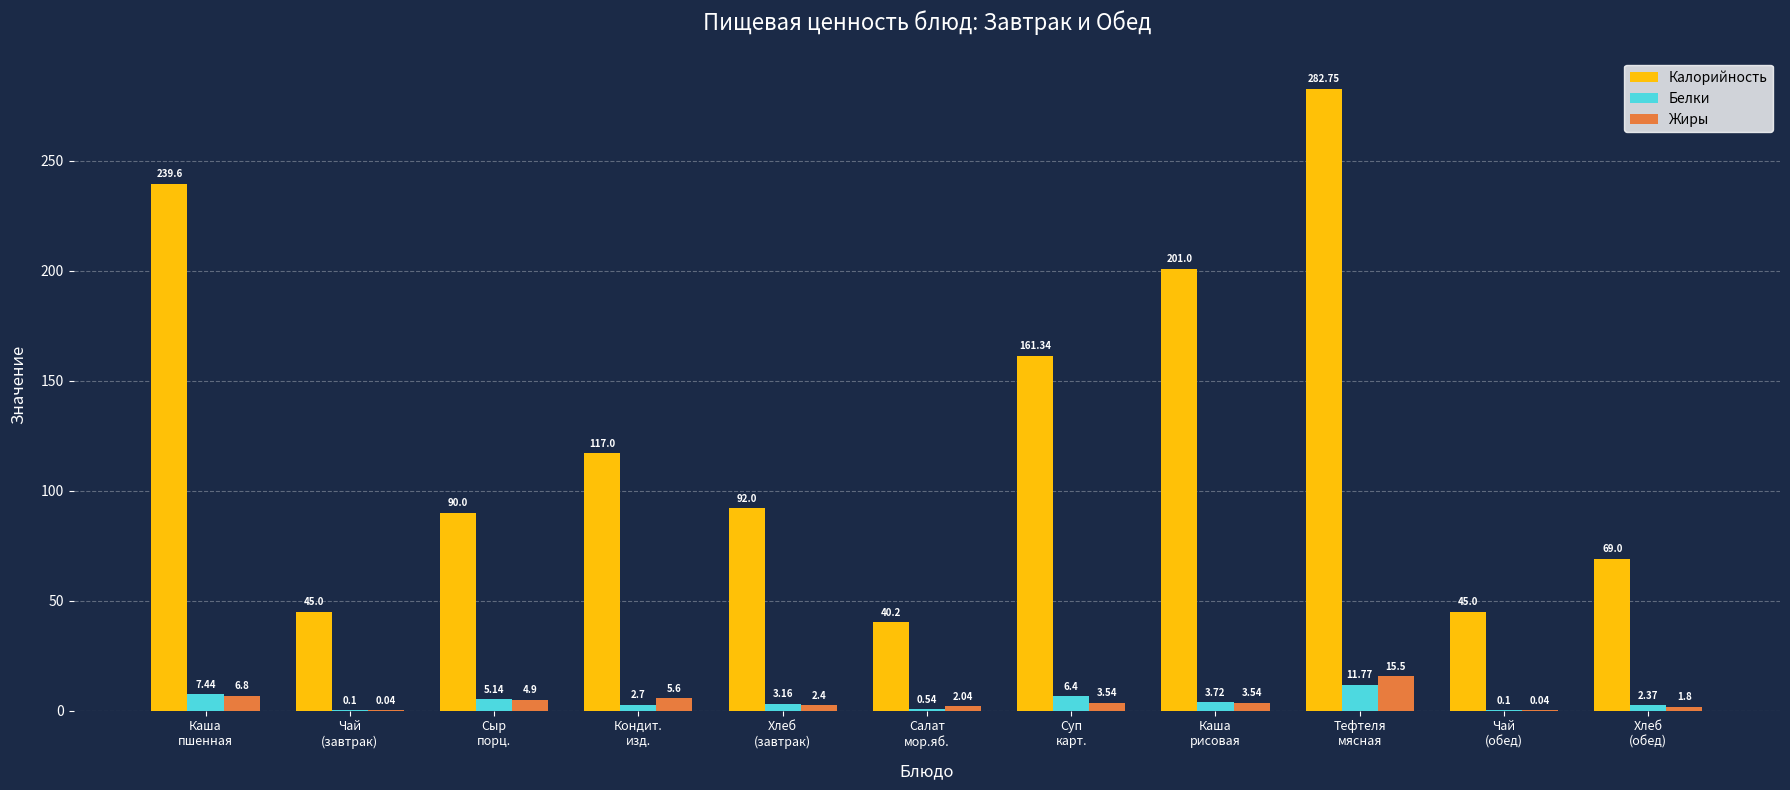

Which series has the largest total across all categories?

Калорийность